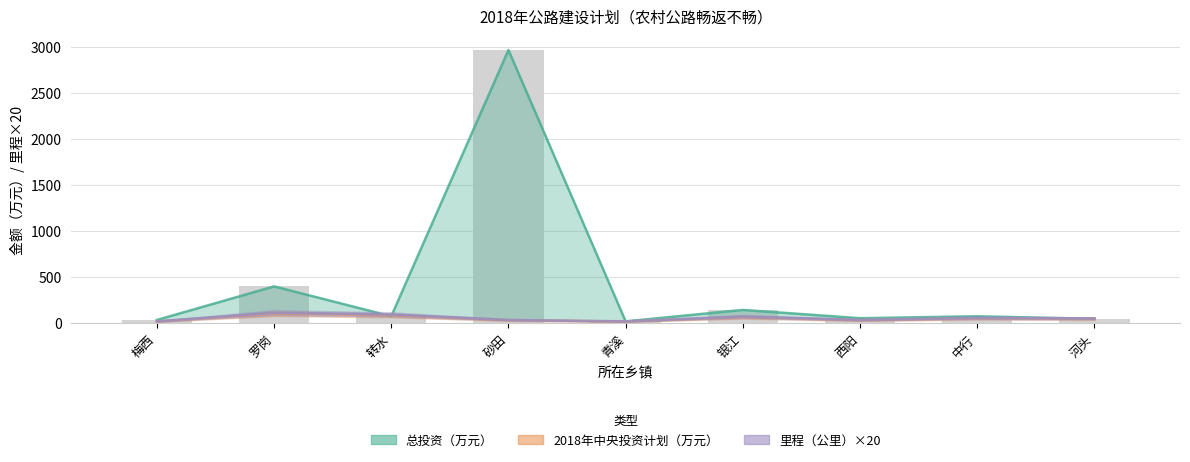

What is the average value of the 总投资（万元） series?

423.4